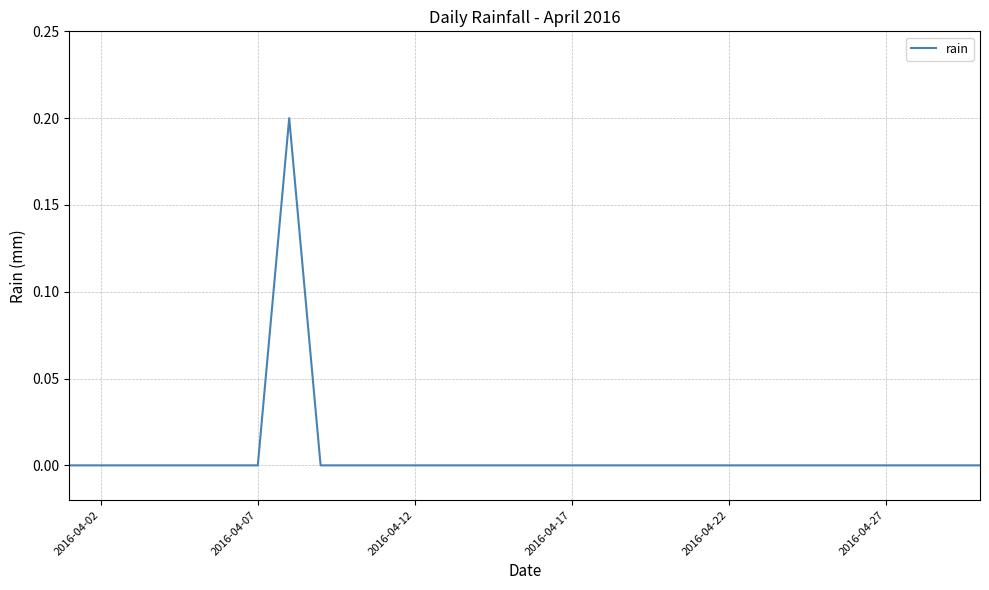

Reading left to right, list all the values displayed in this chart.

0.0	0.0	0.0	0.0	0.0	0.0	0.0	0.2	0.0	0.0	0.0	0.0	0.0	0.0	0.0	0.0	0.0	0.0	0.0	0.0	0.0	0.0	0.0	0.0	0.0	0.0	0.0	0.0	0.0	0.0